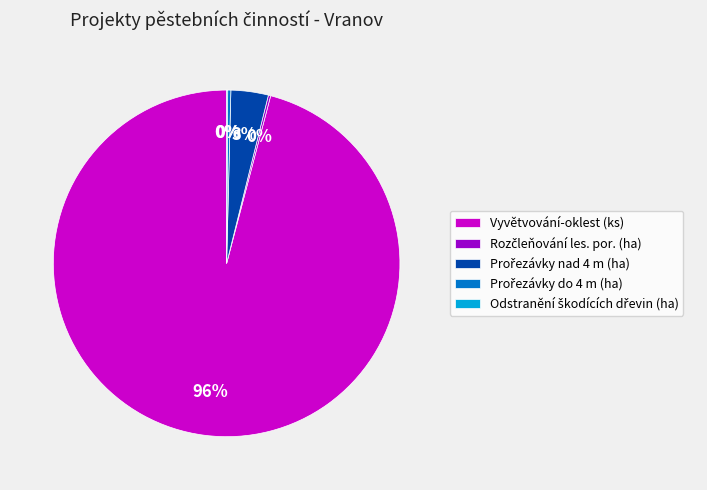

The Vyvětvování-oklest (ks) slice represents 96% of the pie. True or false?

True